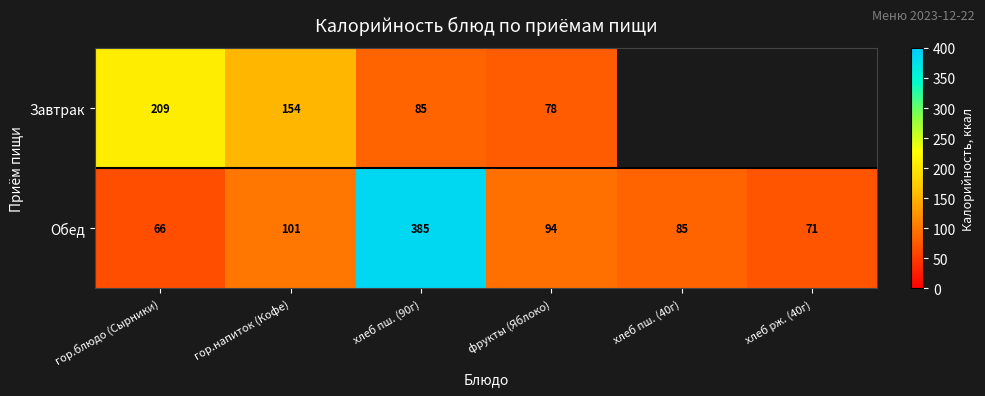

List the labels in order of Обед value, smallest first.

гор.блюдо (Сырники), хлеб рж. (40г), хлеб пш. (40г), фрукты (Яблоко), гор.напиток (Кофе), хлеб пш. (90г)